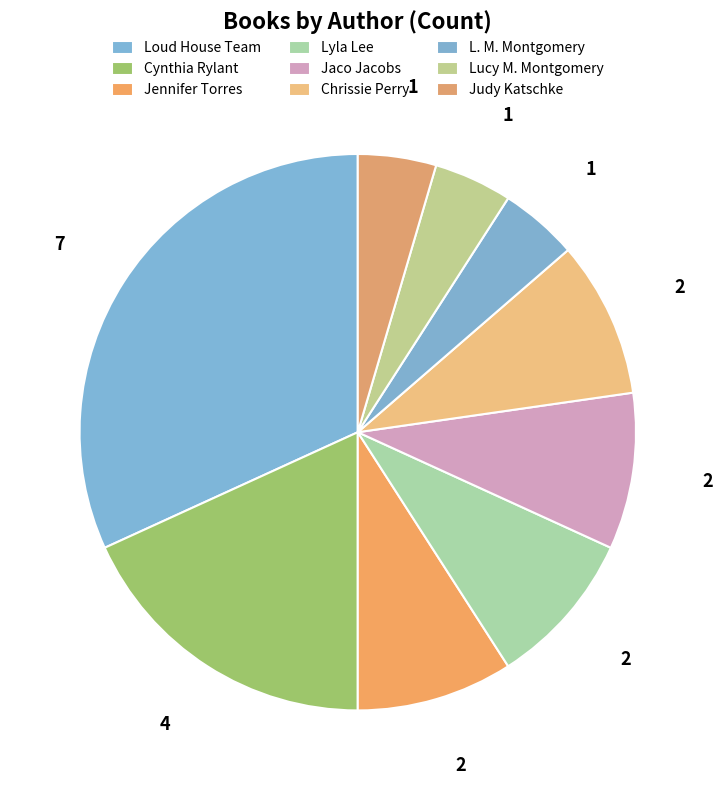

What is the largest slice in the pie chart?

Loud House Team